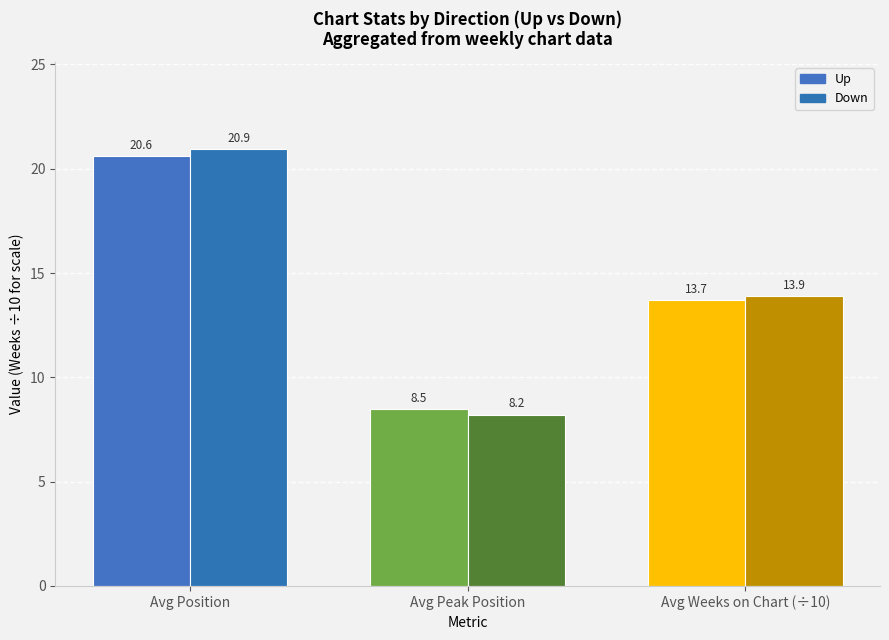

How many categories are shown in the chart?

3